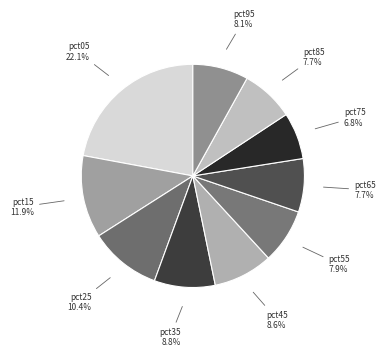

Between pct25 and pct85, which is larger?

pct25